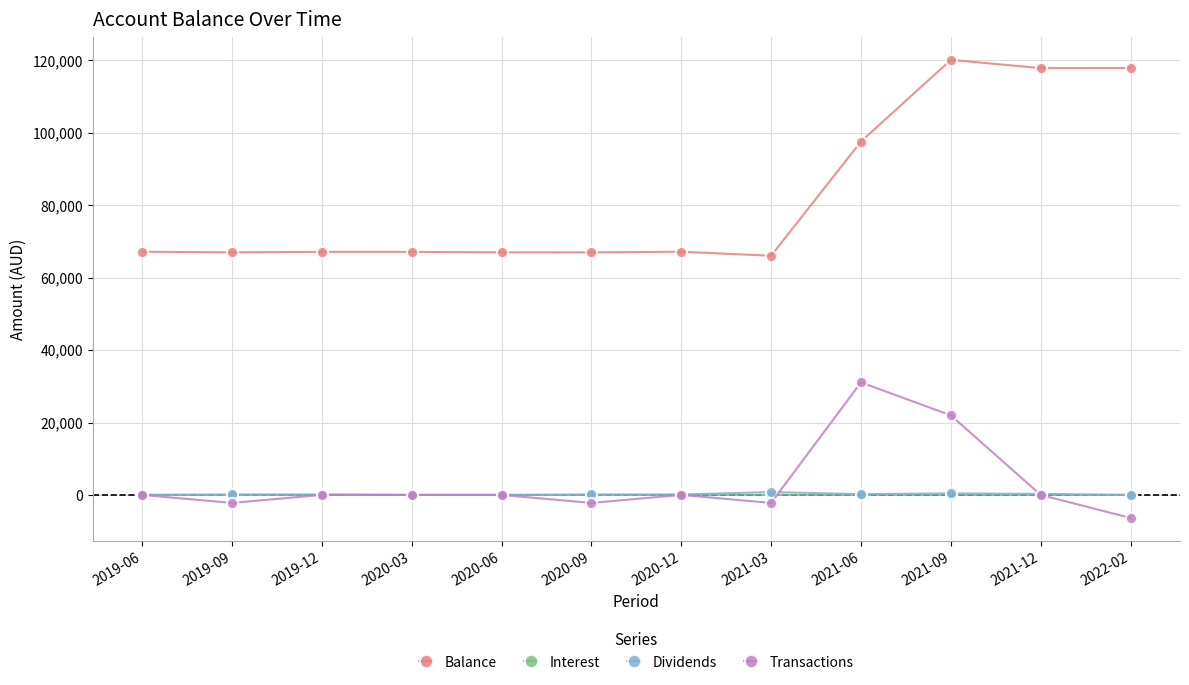

The Interest series shows 14.9 at 2021-12. True or false?

True